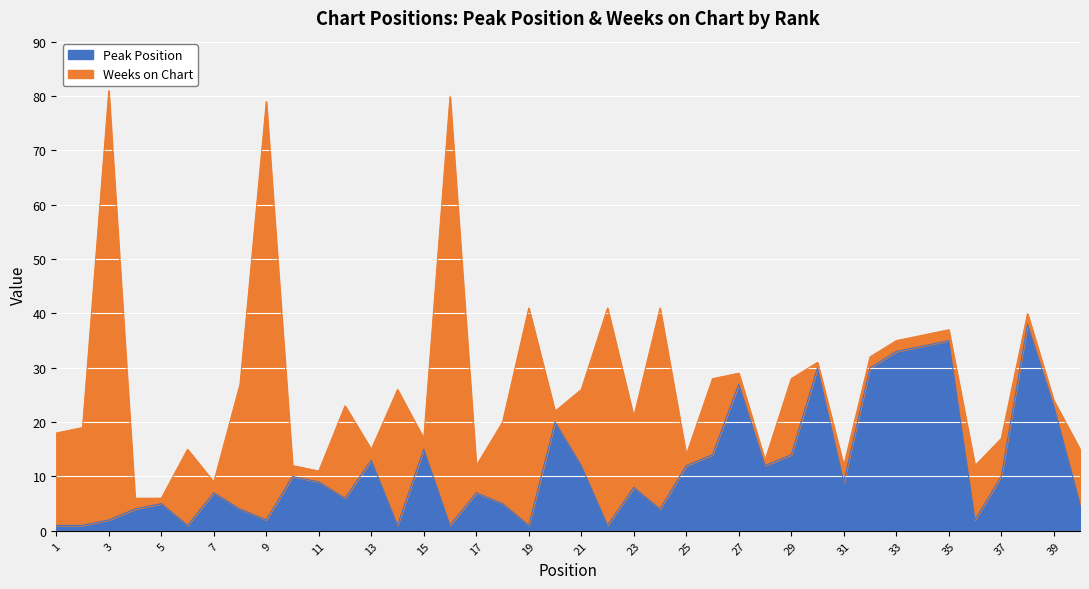

How many points are lower than both their immediate neighbors (excluding endpoints)?

11